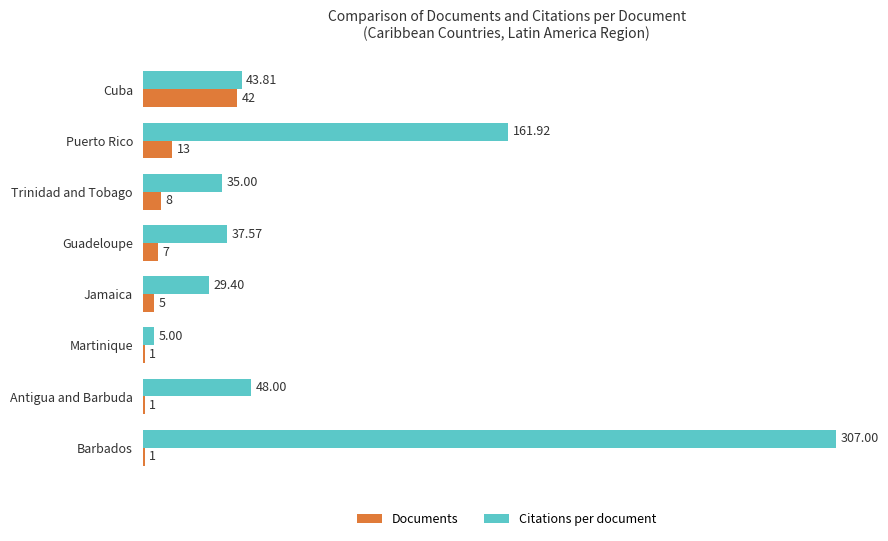

Between Puerto Rico and Martinique, which series saw the biggest shift?

Citations per document